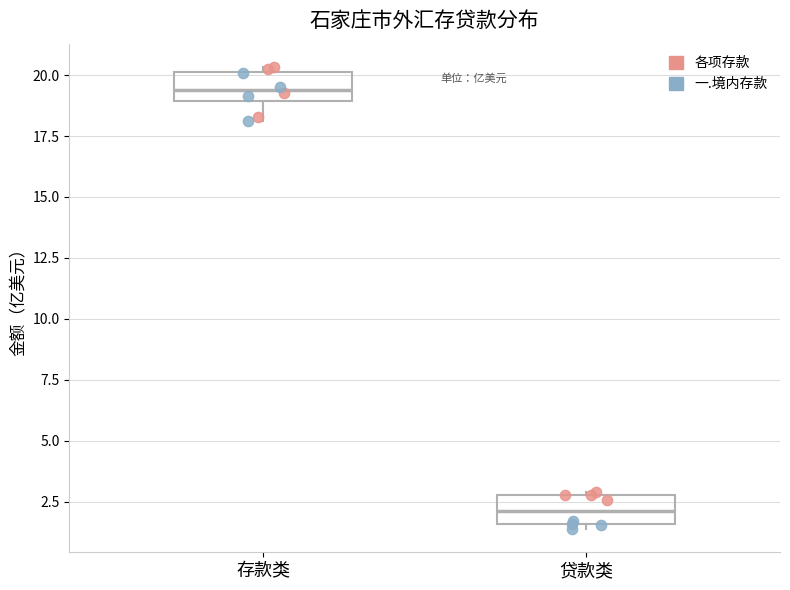

Reading left to right, transcribe this box plot: for each box, give where its median line is, the range the box spans, and where its two whiskers end, as read against the y-axis. The values are not printed on the chart, so give them approximately, as read against the axis.

存款类: median 19.5, box 19.0 to 20.0, whiskers 18.0 to 20.5
贷款类: median 2.0, box 1.5 to 3.0, whiskers 1.5 (just below the box's lower edge) to 3.0